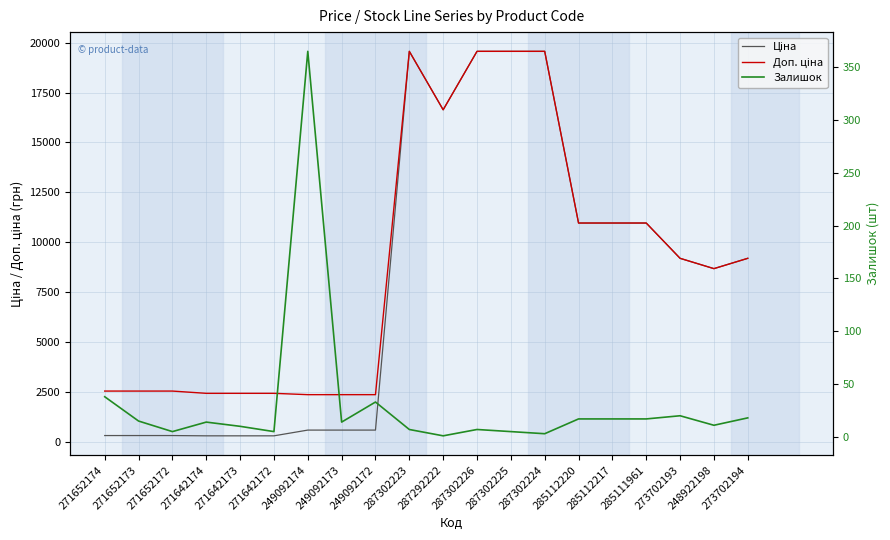

Rank the series at 287302223 from lowest to highest value.

Залишок, Ціна, Доп. ціна